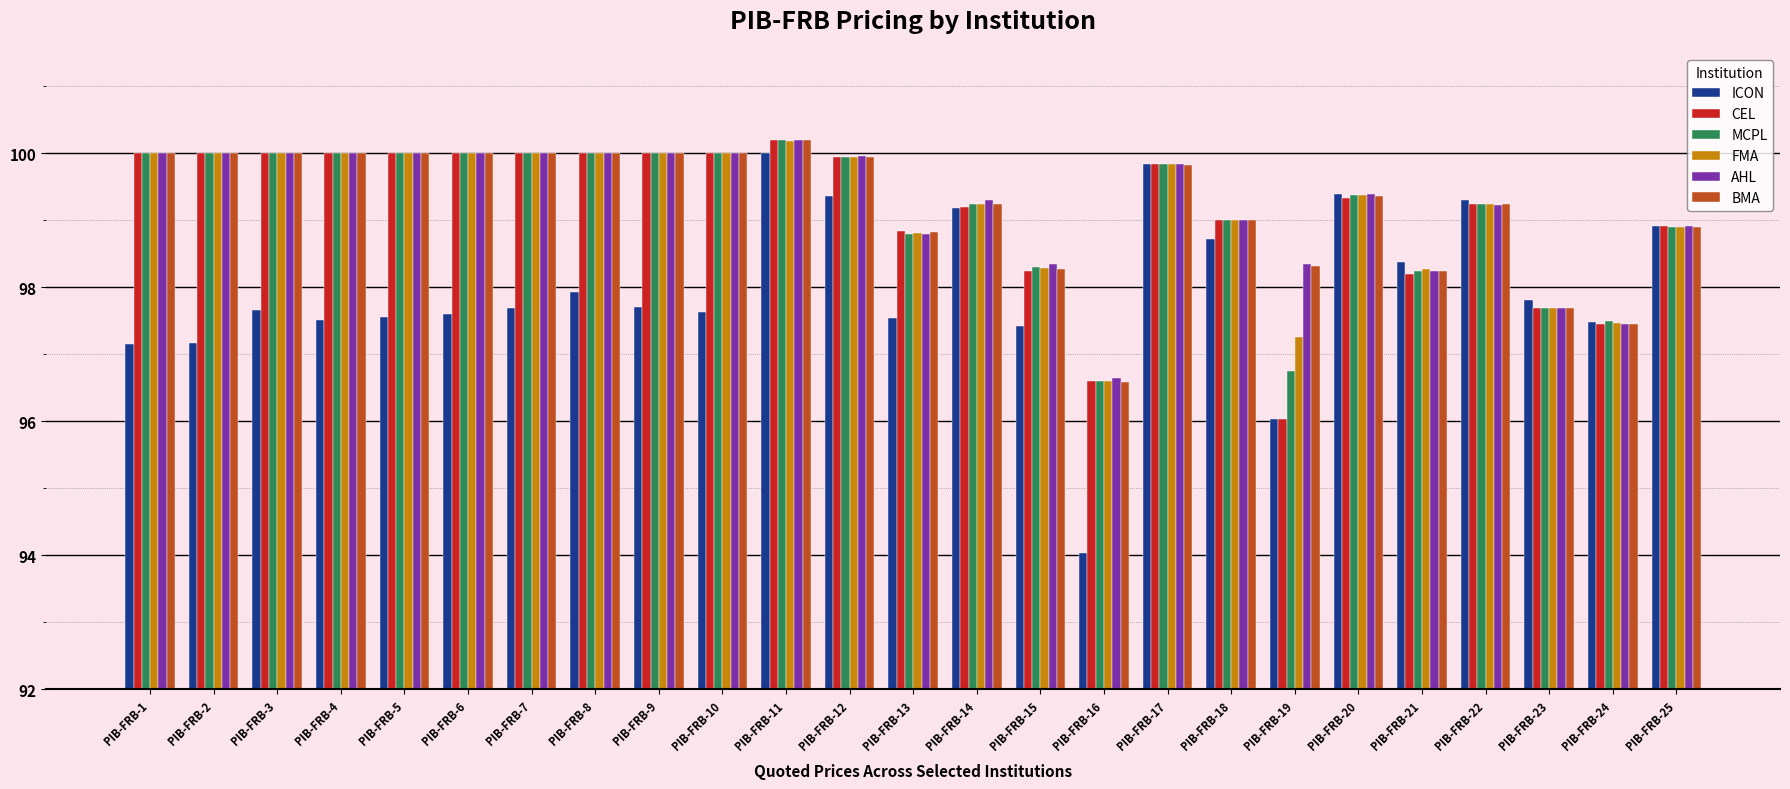

Is it true that FMA equals 100.0 at PIB-FRB-5?

True